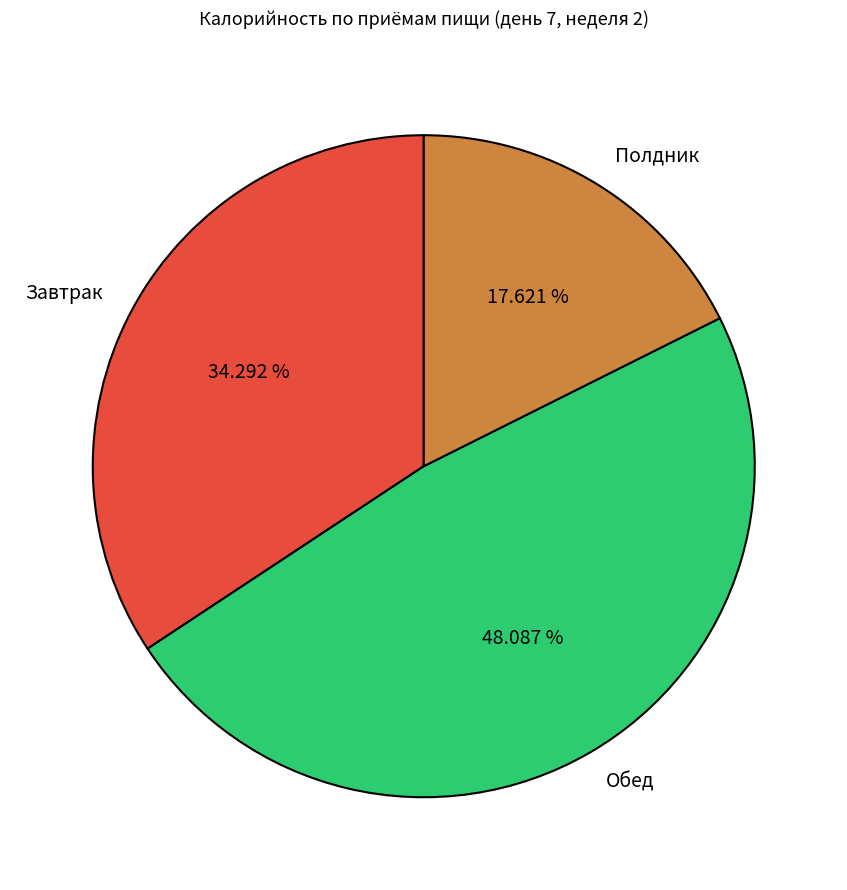

Combined, do Обед and Завтрак account for over 50%?

Yes